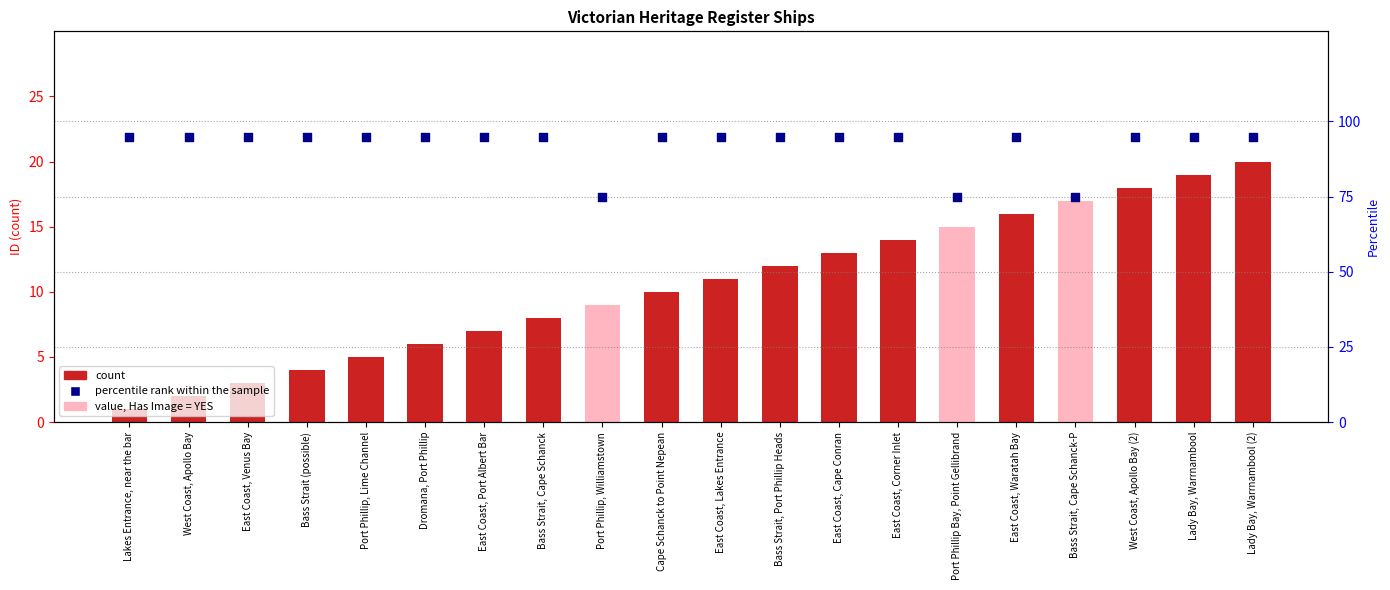

Which series has the widest spread of Y values?

percentile rank within the sample